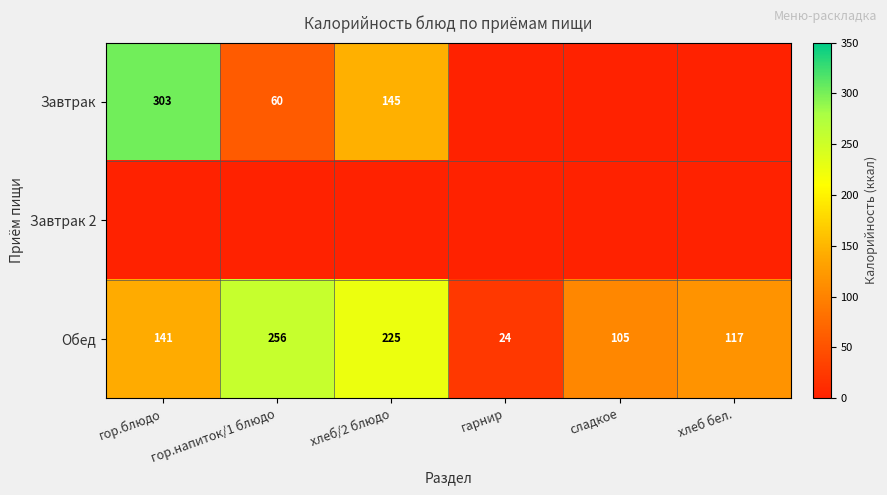

The Обед series shows 24 at гарнир. True or false?

True